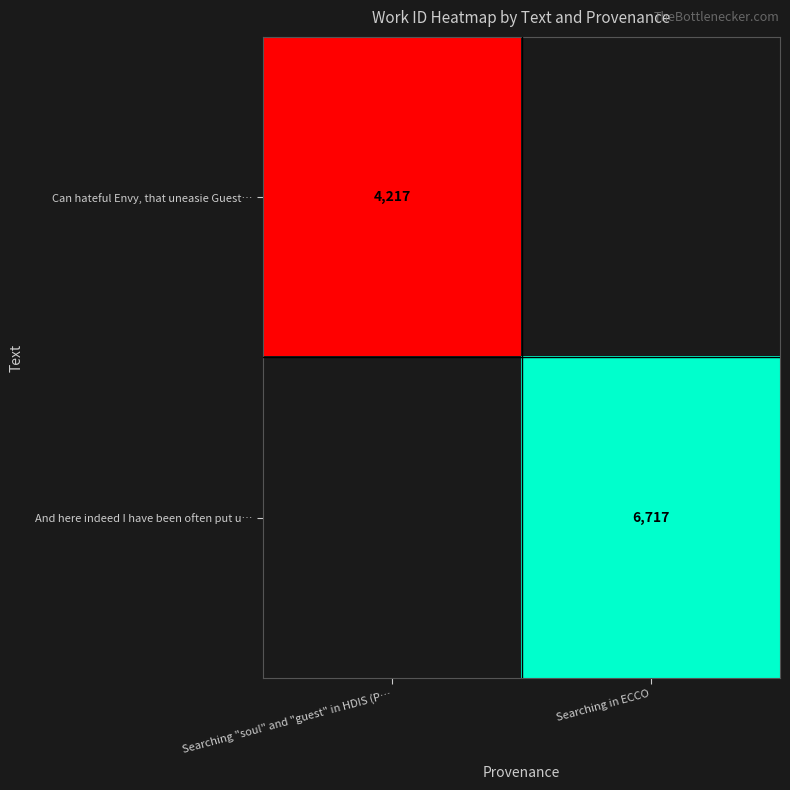

True or false: Can hateful Envy, that uneasie Guest… has a value of 855 at Searching "soul" and "guest" in HDIS (P….

False